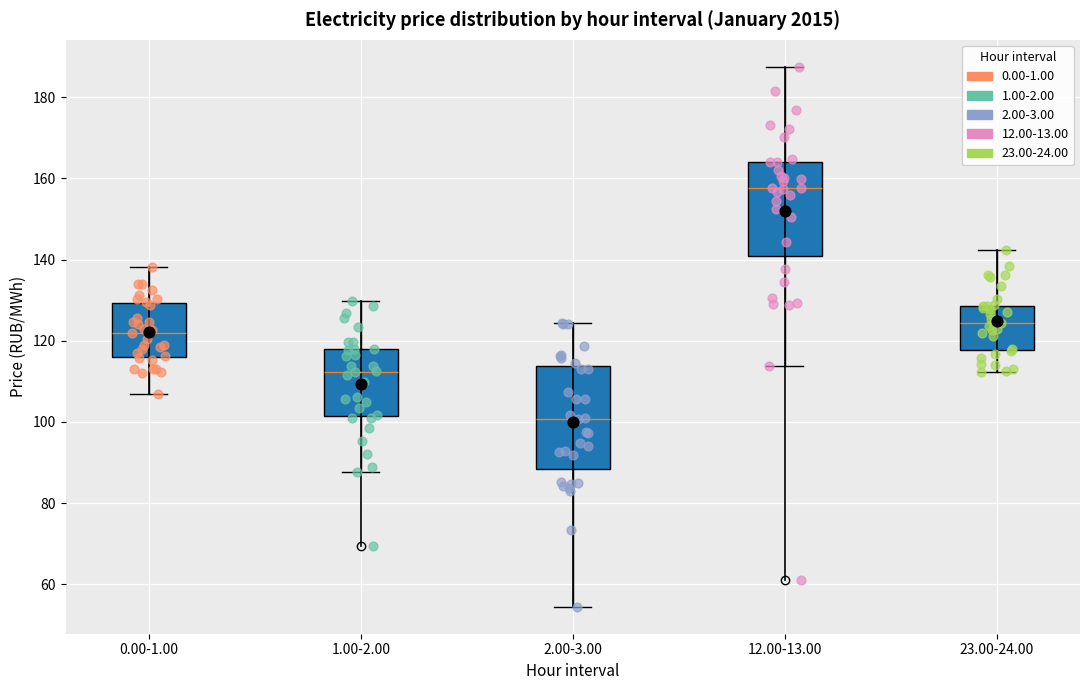

Which box has the lowest median line?

2.00-3.00